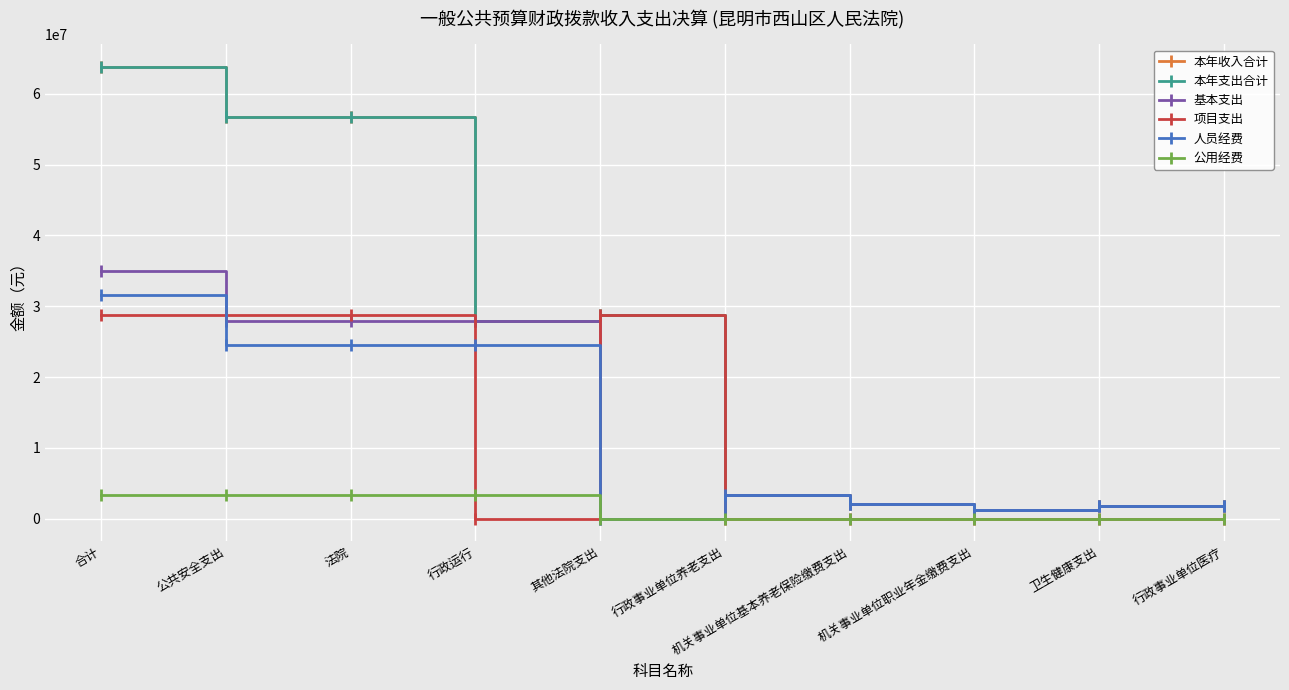

At which label is 项目支出 closest to 14396180?

行政运行